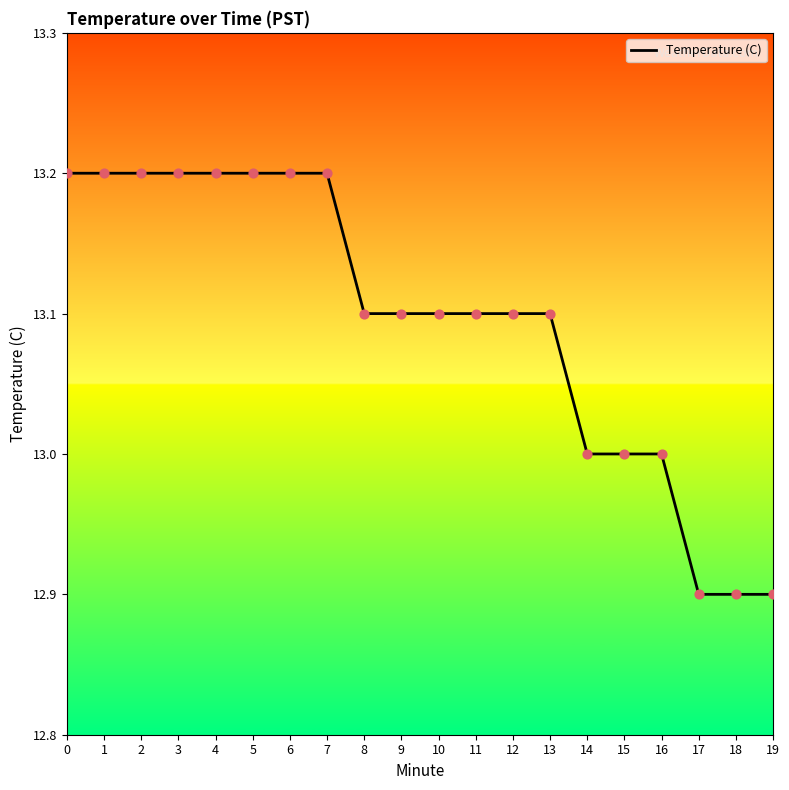

Between 19 and 2, which is larger?

2